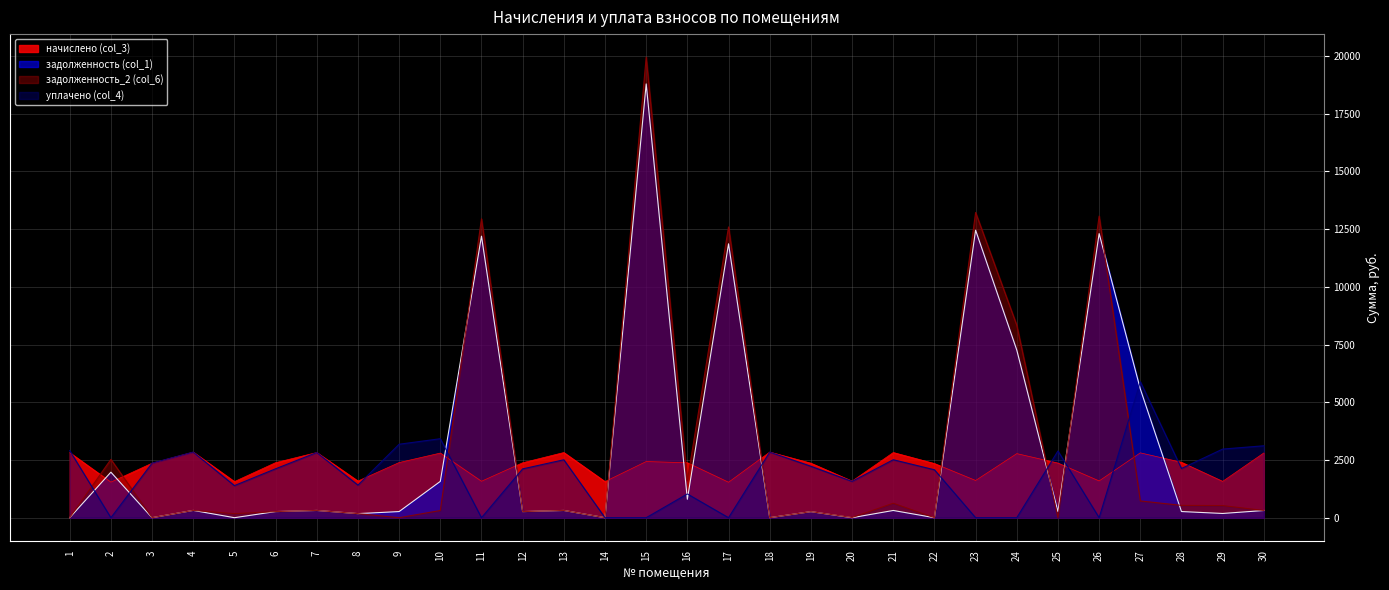

At 26, list the series in order from largest to smallest.

задолженность_2 (col_6), задолженность (col_1), начислено (col_3), уплачено (col_4)